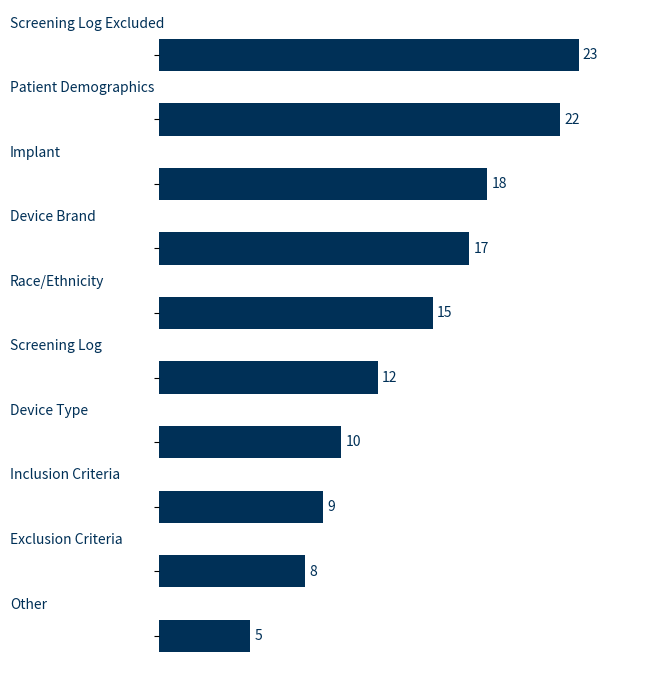

What is the maximum value shown in the chart?

23